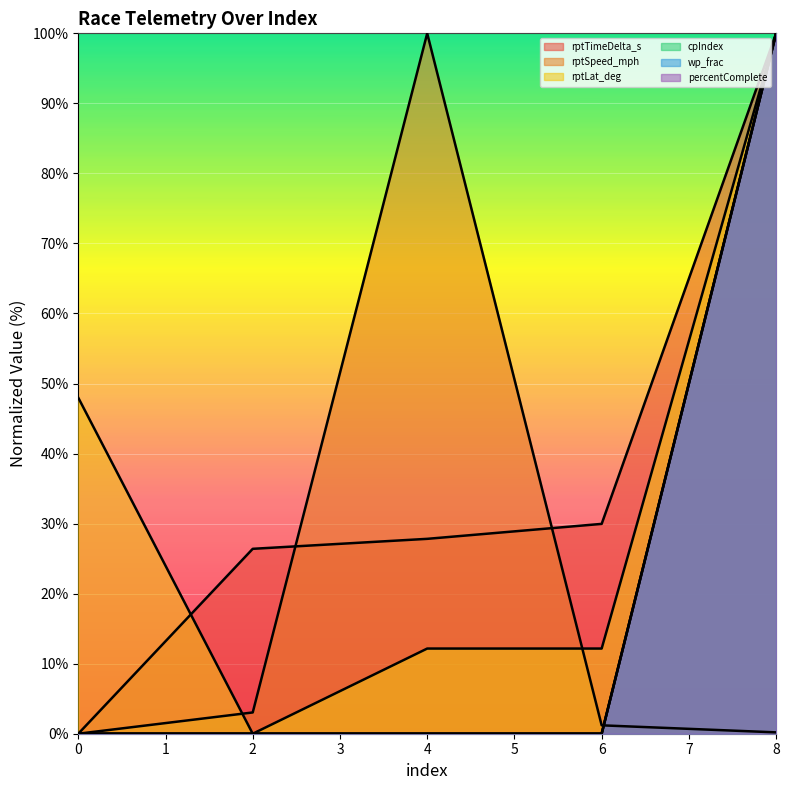

At which category is the sum across all series the highest?

8